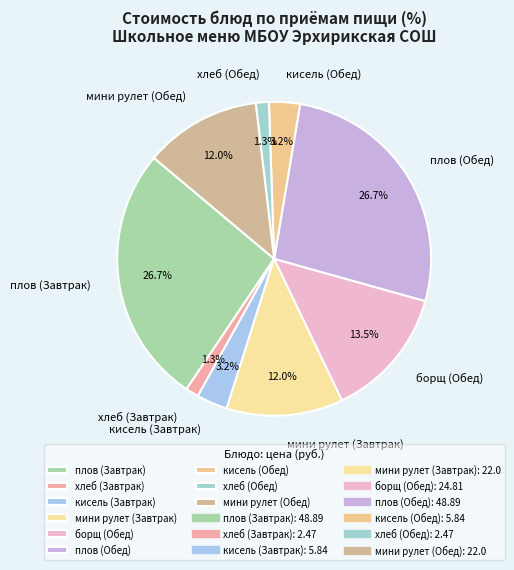

What percentage is NOT represented by плов (Обед)?

73.3%